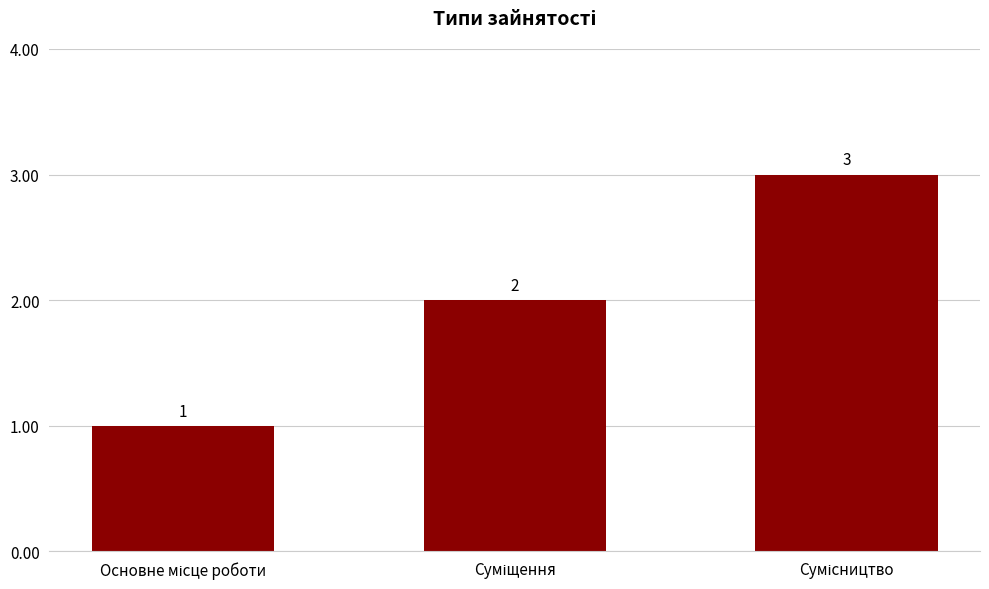

Count the values in the range 1 to 3.

3